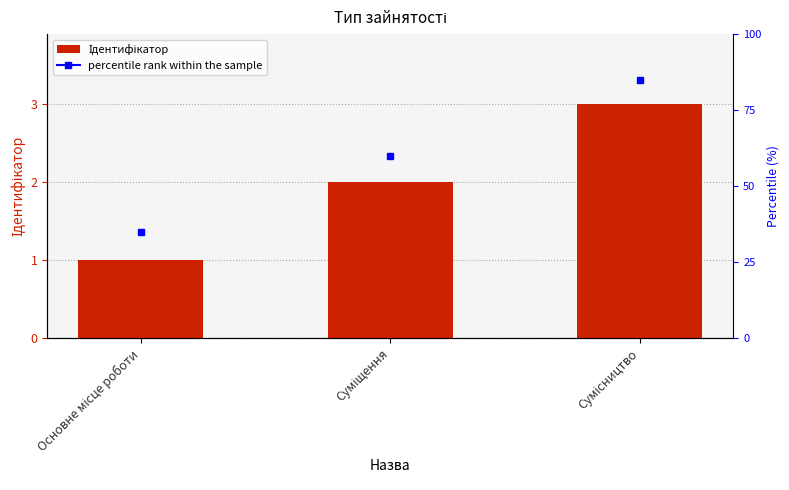

Which has a higher value, Суміщення or Основне місце роботи?

Суміщення